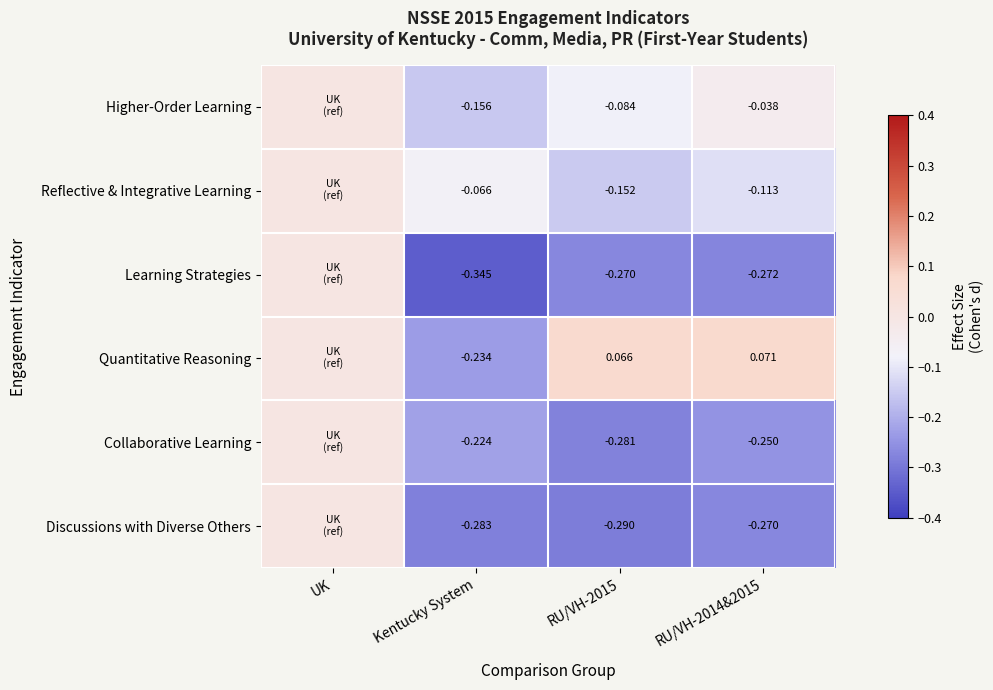

Between Kentucky System and RU/VH-2014&2015, which series saw the biggest shift?

Quantitative Reasoning